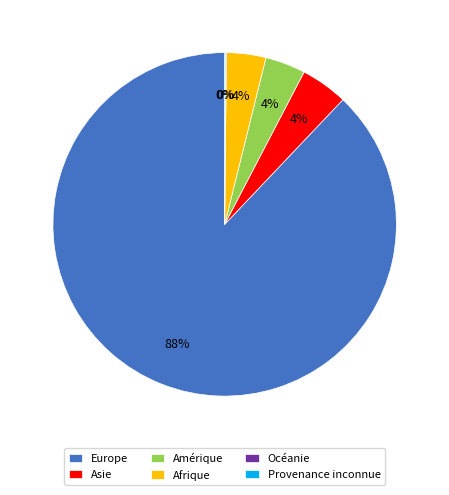

To the nearest percent, what is the difference between the largest and smallest slice percentages?

88%